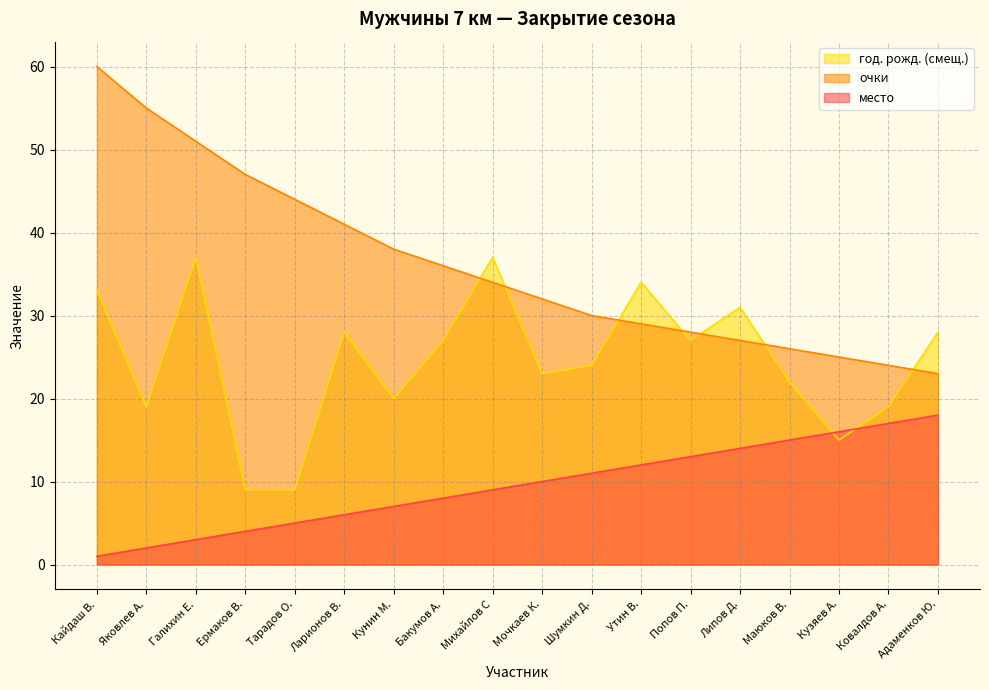

Reading left to right, list all the values displayed in this chart.

место: 1	2	3	4	5	6	7	8	9	10	11	12	13	14	15	16	17	18
очки: 60	55	51	47	44	41	38	36	34	32	30	29	28	27	26	25	24	23
год. рожд.: 33	19	37	9	9	28	20	27	37	23	24	34	27	31	22	15	19	28